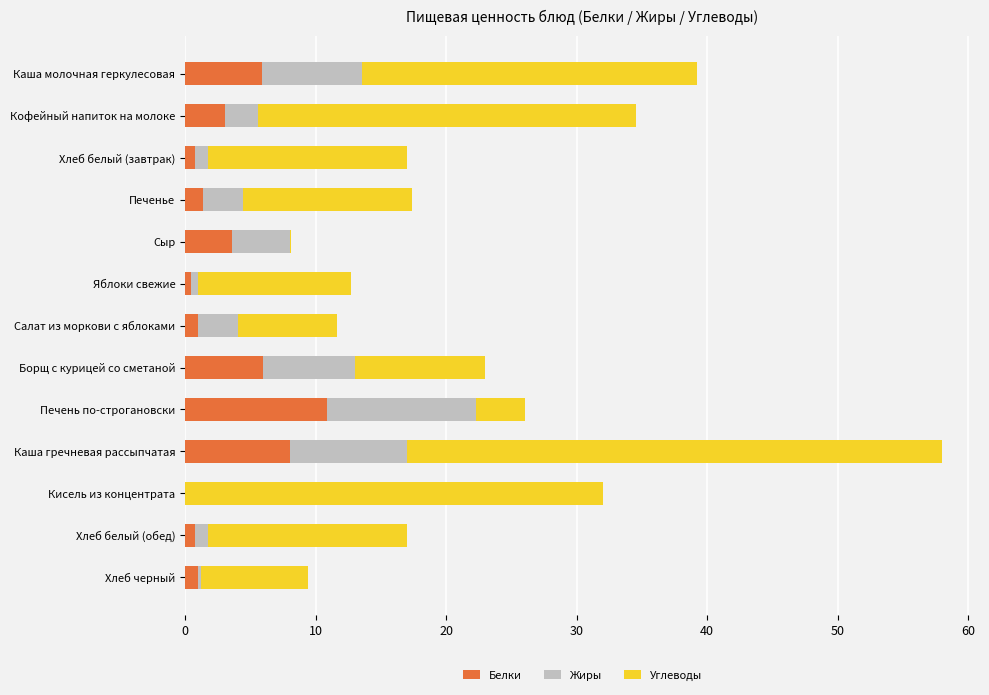

At which category is the sum across all series the highest?

Каша гречневая рассыпчатая